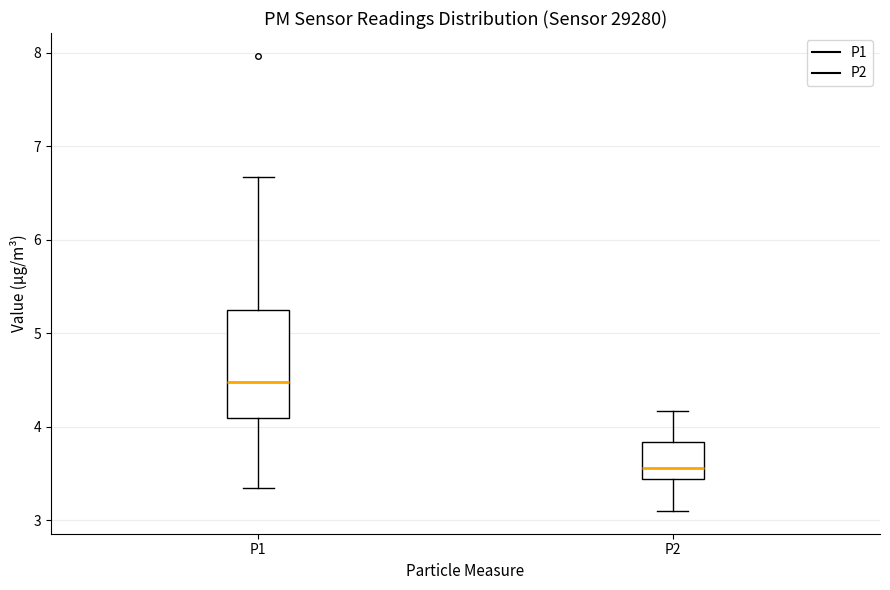

Reading left to right, transcribe this box plot: for each box, give where its median line is, the range the box spans, and where its two whiskers end, as read against the y-axis. The values are not printed on the chart, so give them approximately, as read against the axis.

P1: median 4.5, box 4.1 to 5.3, whiskers 3.4 to 6.7
P2: median 3.6, box 3.4 to 3.8, whiskers 3.1 to 4.2